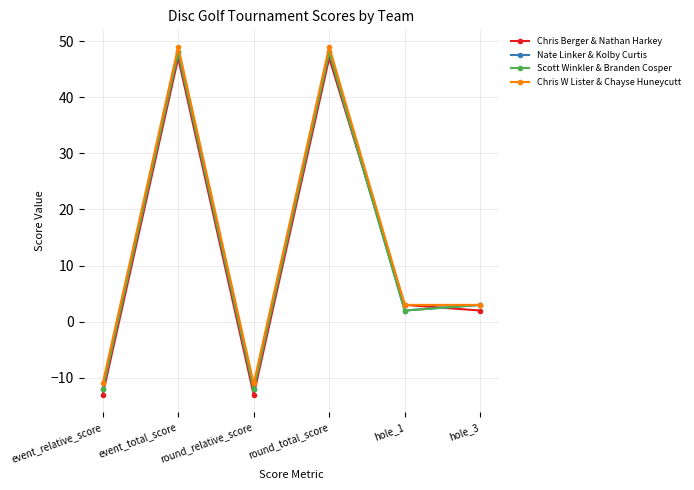

Count the Scott Winkler & Branden Cosper values in the range -12 to 48.

6